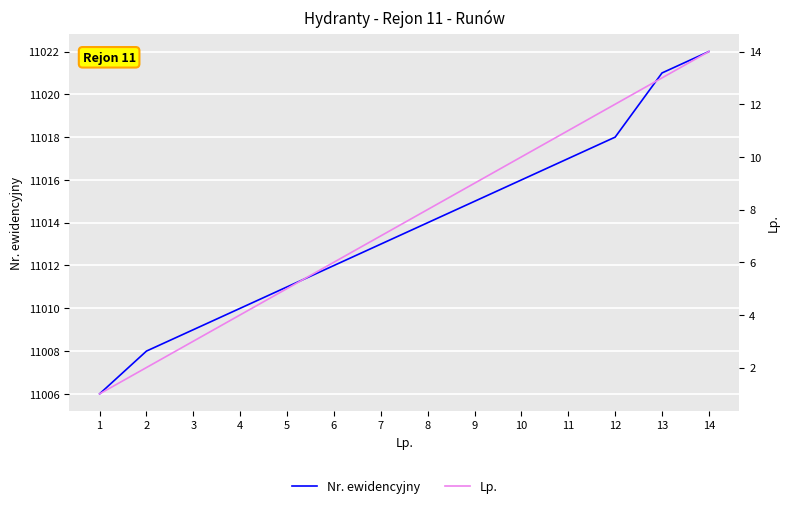

List the series in order of their peak value, highest first.

Nr. ewidencyjny, Lp.